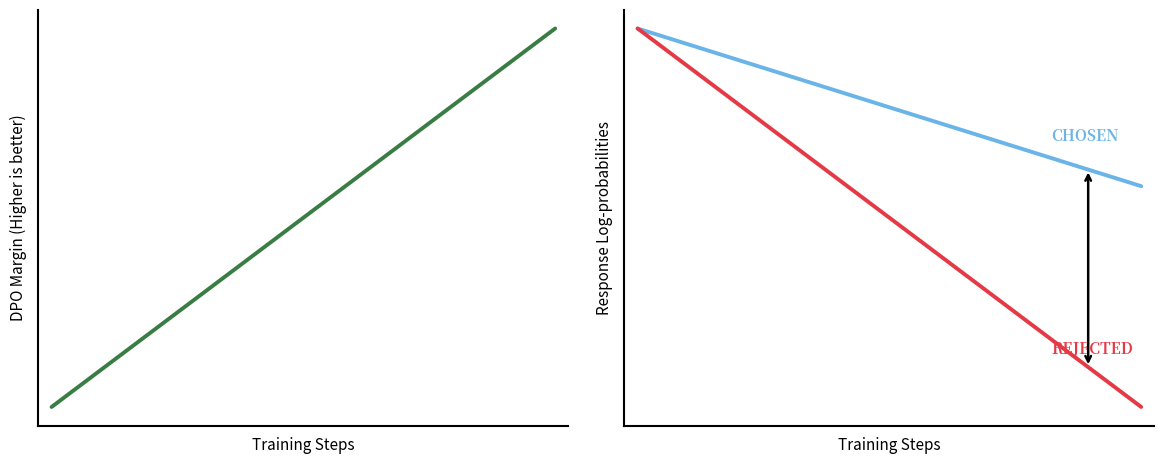

Reading left to right, transcribe all the data shown in this chart.

P1 Margin: 0.0	0.0	0.1	0.1	0.1	0.2	0.2	0.3	0.3	0.3	0.4	0.4	0.4	0.5	0.5	0.6	0.6	0.6	0.7	0.7
P1: 0.0	-0.0	-0.1	-0.1	-0.1	-0.1	-0.2	-0.2	-0.2	-0.2	-0.3	-0.3	-0.3	-0.3	-0.4	-0.4	-0.4	-0.4	-0.5	-0.5
P2: 0.0	-0.1	-0.1	-0.2	-0.3	-0.3	-0.4	-0.4	-0.5	-0.6	-0.6	-0.7	-0.8	-0.8	-0.9	-0.9	-1.0	-1.1	-1.1	-1.2